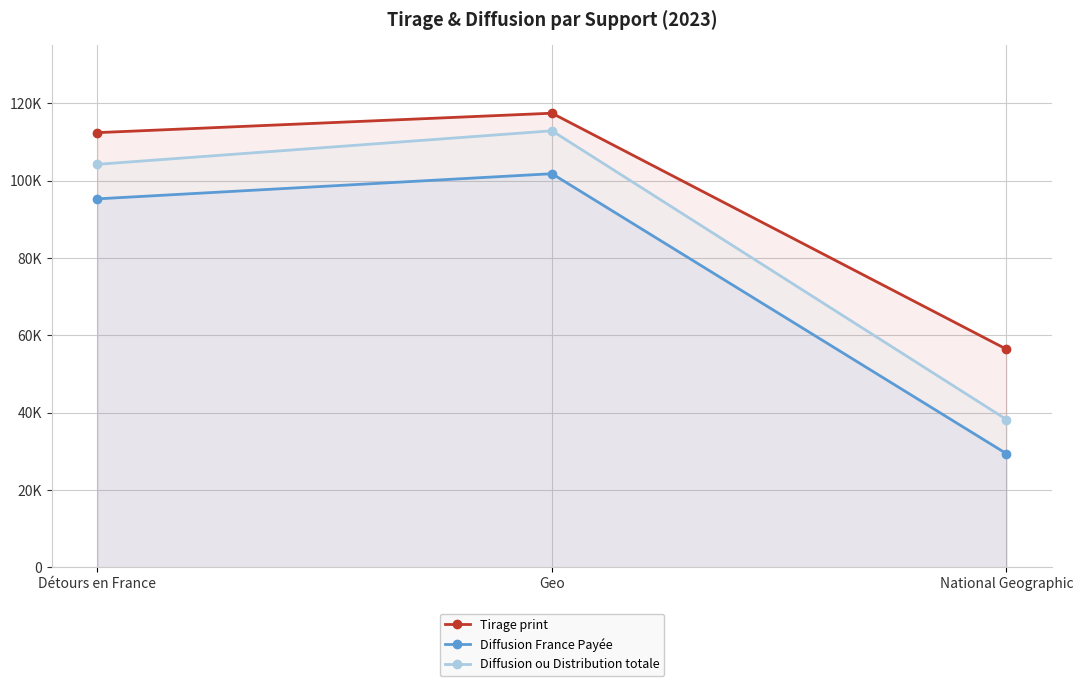

What is the label of the 3rd point from the right?

Détours en France